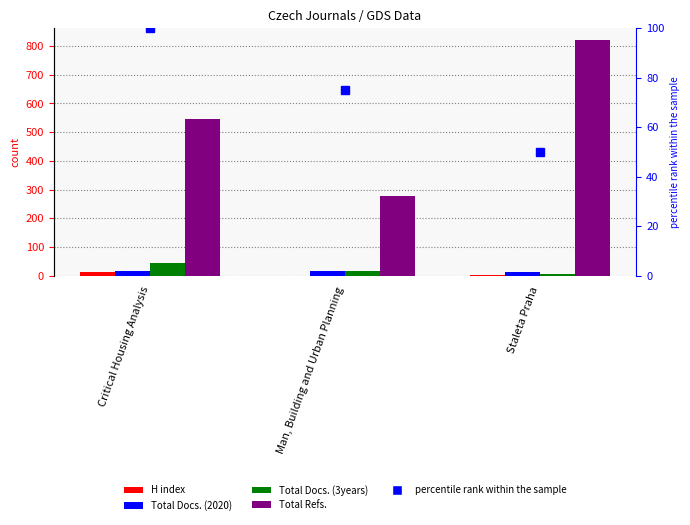

What is the label of the 1st bar from the right?

Staleta Praha